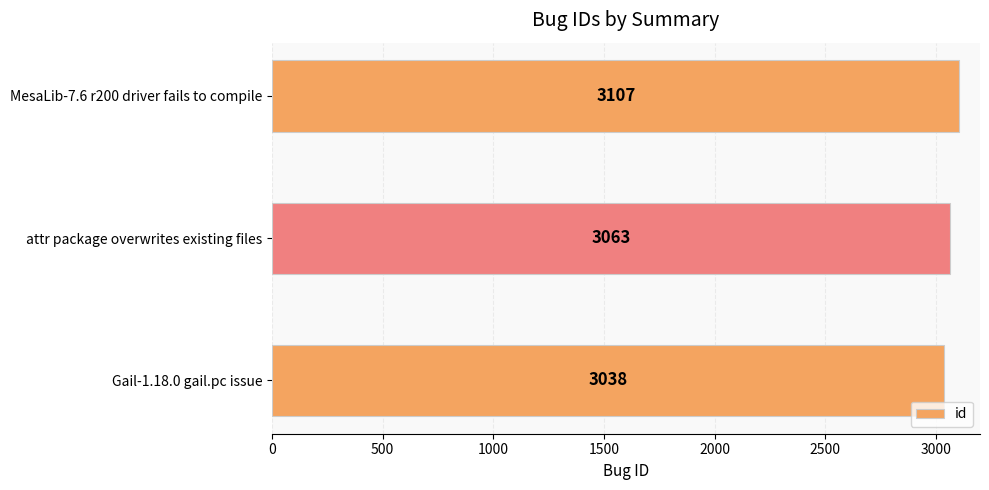

What is the difference between the maximum and minimum values?

69